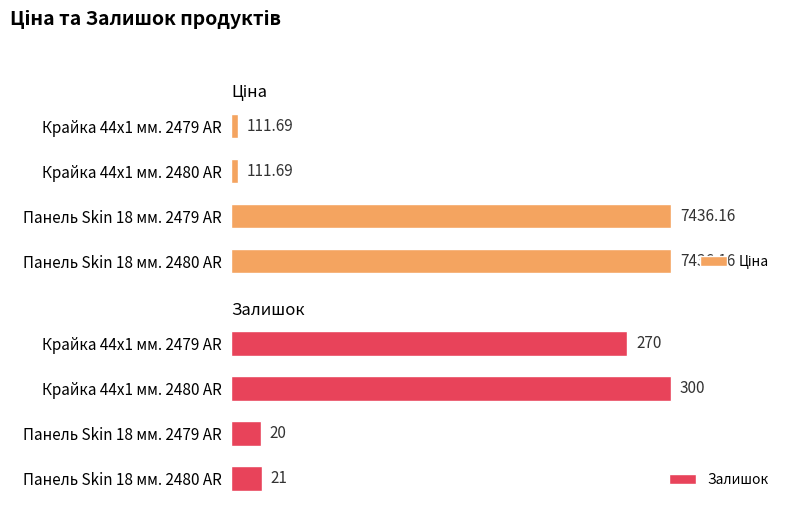

At which label is Залишок closest to 160?

Крайка 44x1 мм. 2479 AR